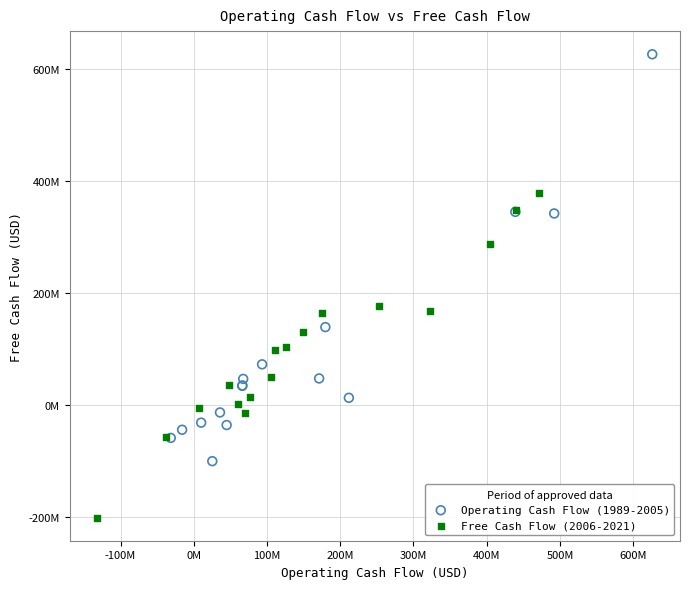

Which series reaches the maximum Y coordinate?

Operating Cash Flow (1989-2005)